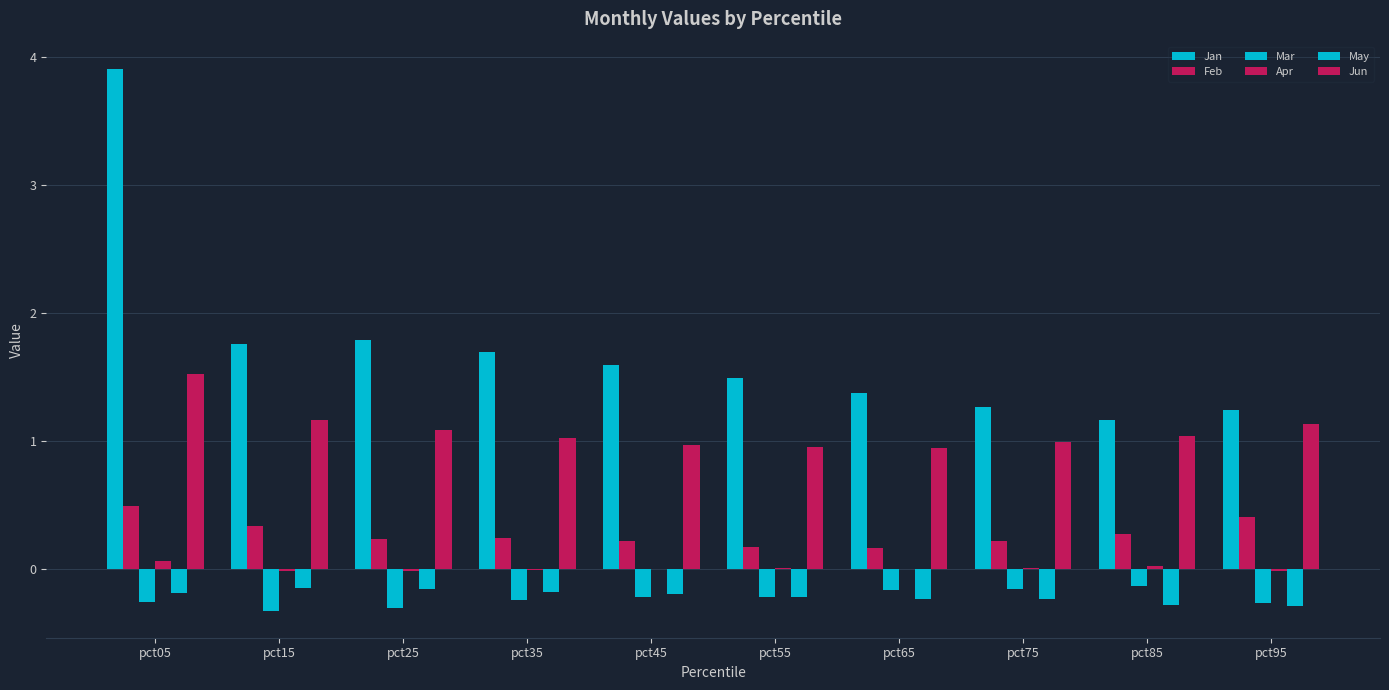

How many data points does each series have?

10